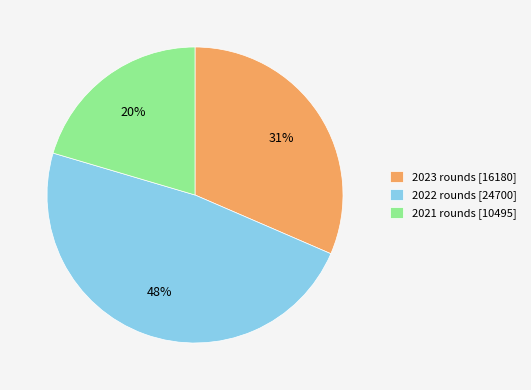

Between 2022 rounds [24700] and 2023 rounds [16180], which is larger?

2022 rounds [24700]